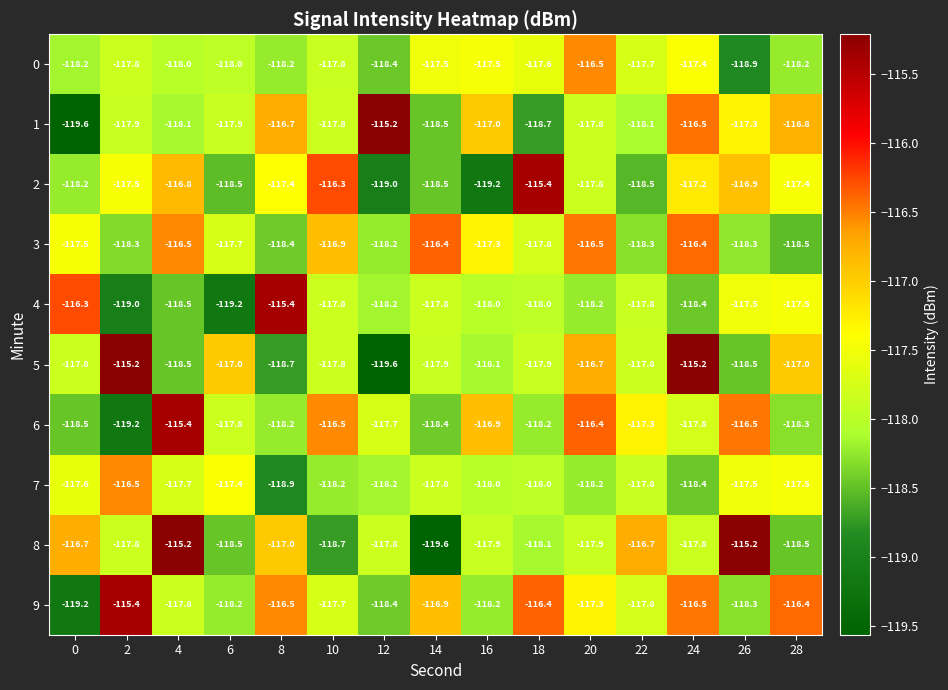

How many values in the 0 series exceed -117?

1